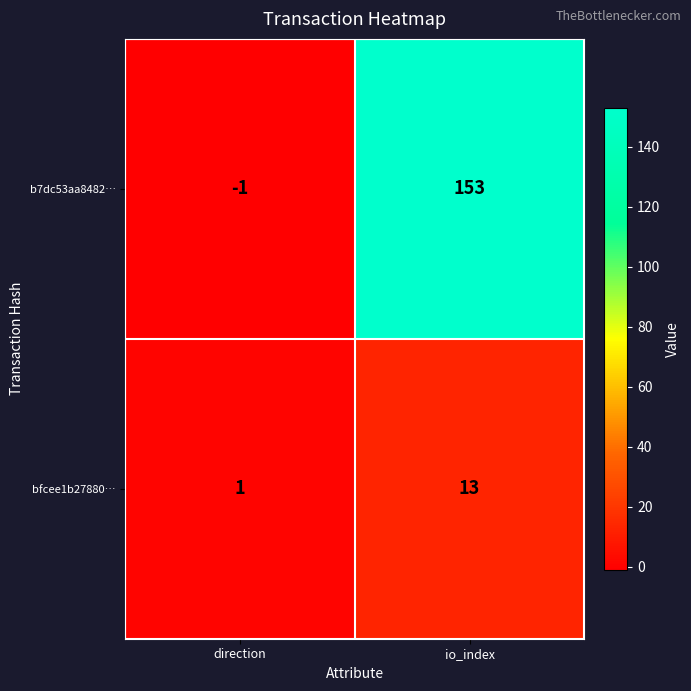

Which series has the widest spread of values?

b7dc53aa8482…